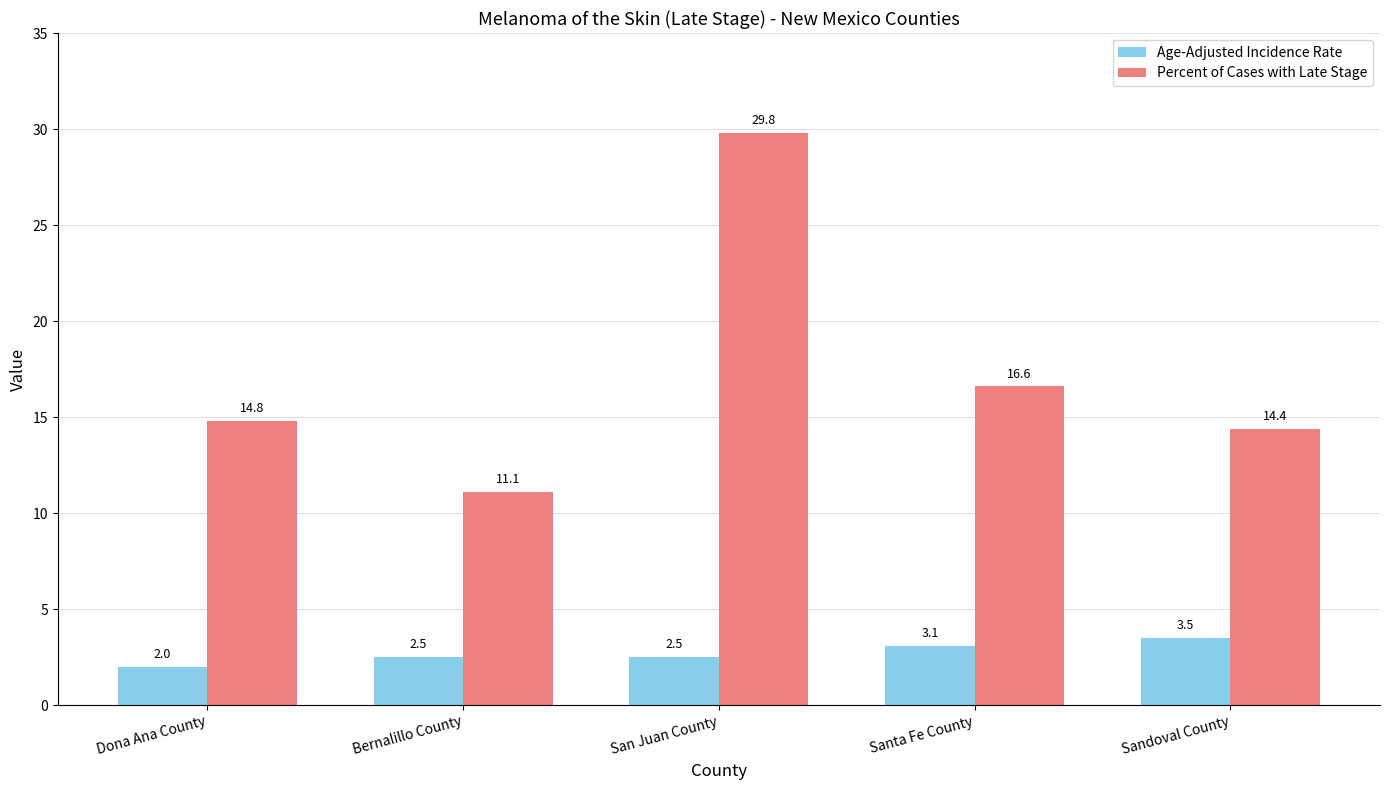

What is the label of the 1st bar from the right?

Sandoval County